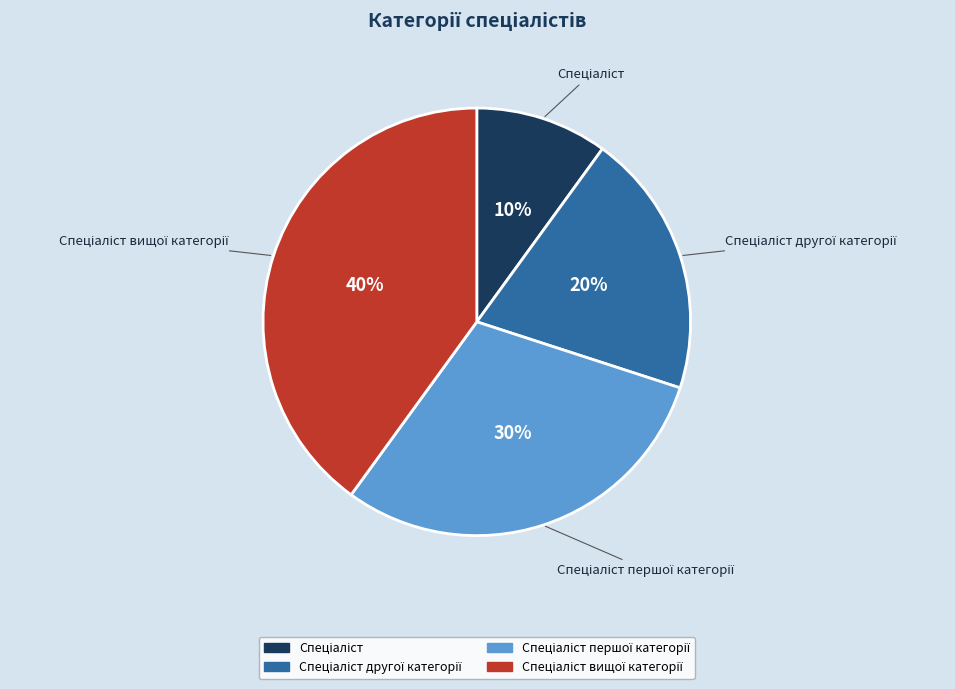

To the nearest percent, what is the average slice percentage?

25%